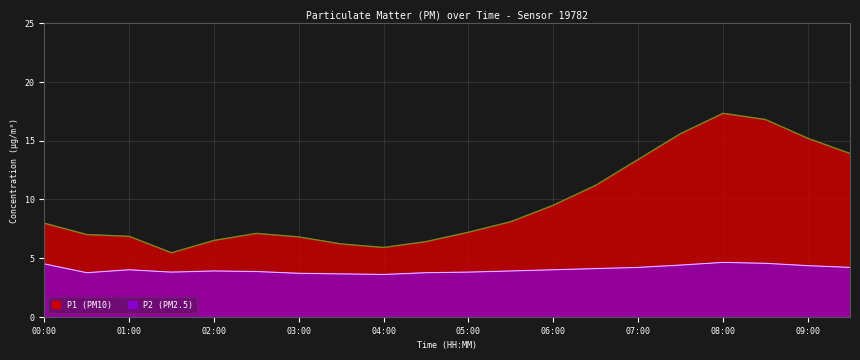

List the series in order of their peak value, highest first.

P1, P2